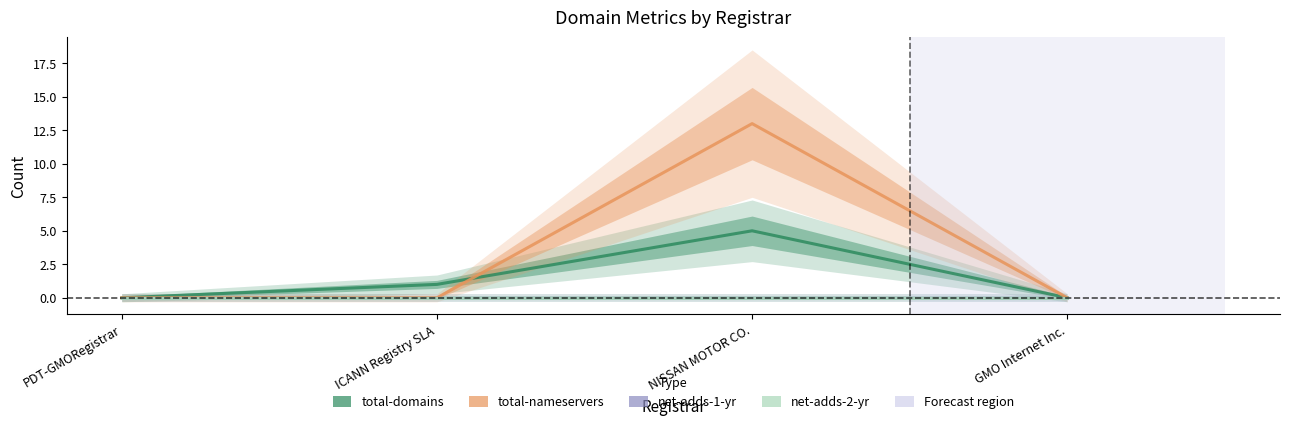

How many series are shown in this chart?

4